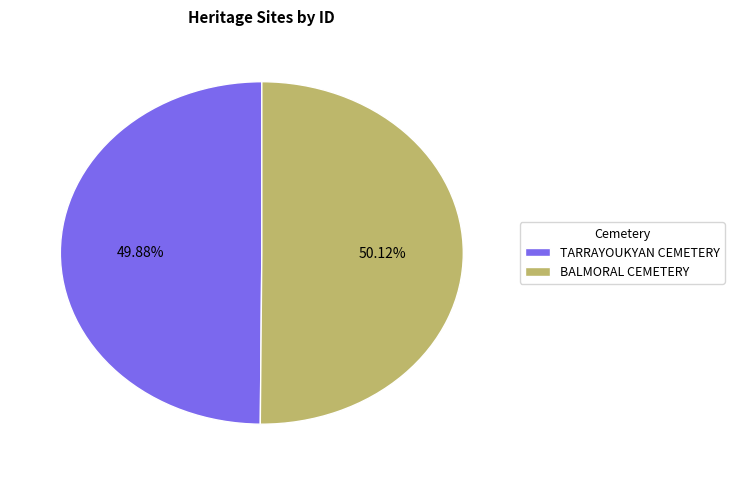

What percentage is the BALMORAL CEMETERY slice, to the nearest percent?

50%